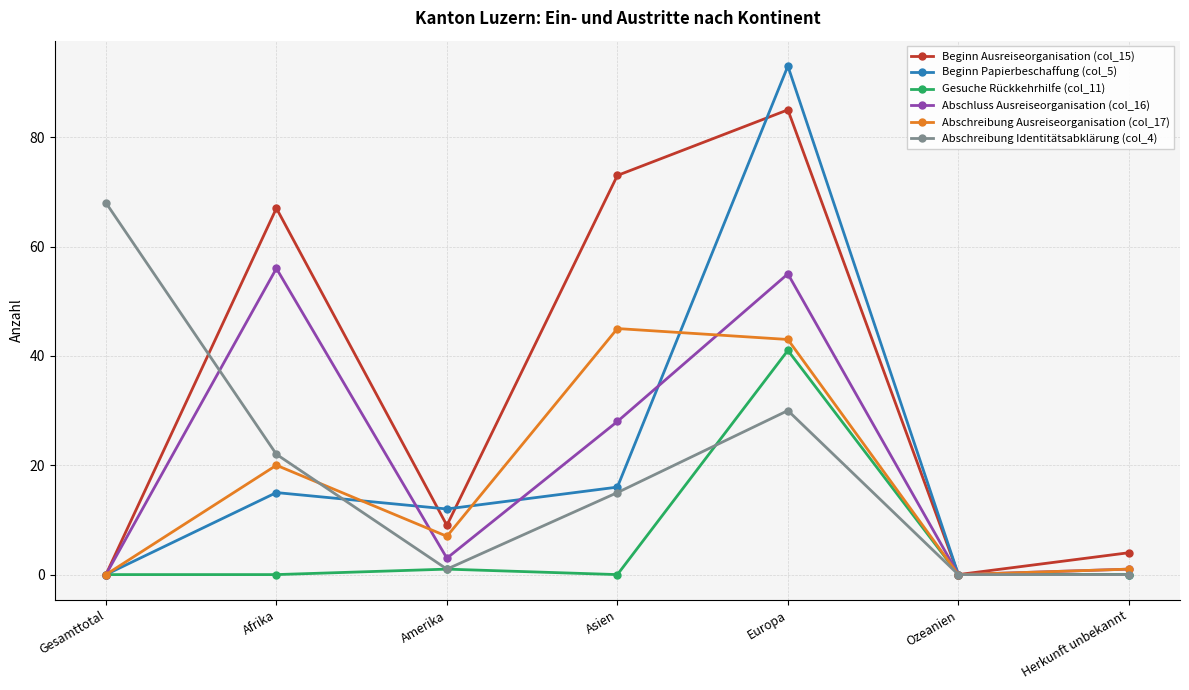

What is the average value of the Beginn Ausreiseorganisation (col_15) series?

34